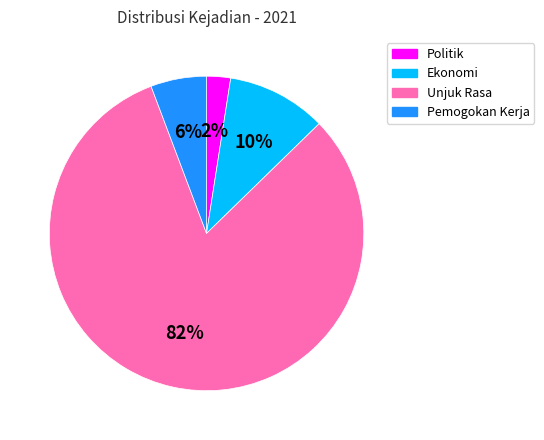

To the nearest percent, what is the average slice percentage?

25%